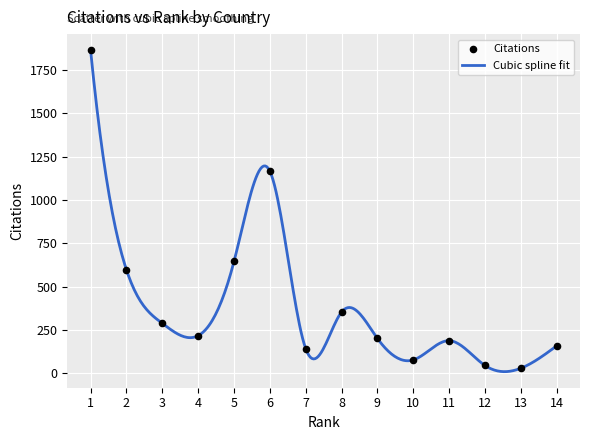

What is the greatest value displayed?

1864.0